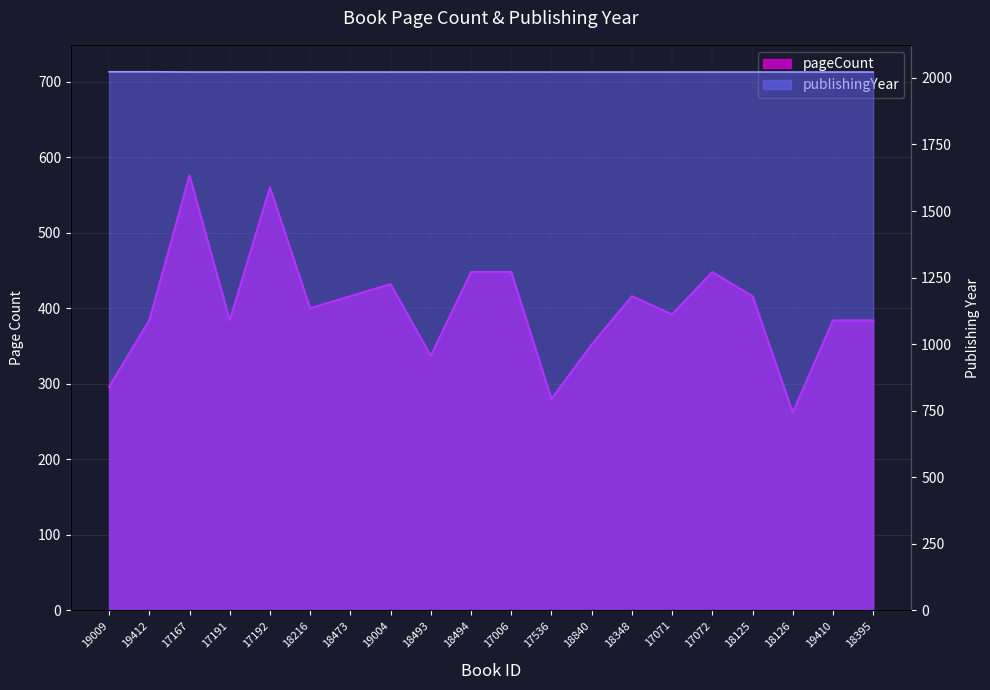

True or false: pageCount and publishingYear cross at least once.

False